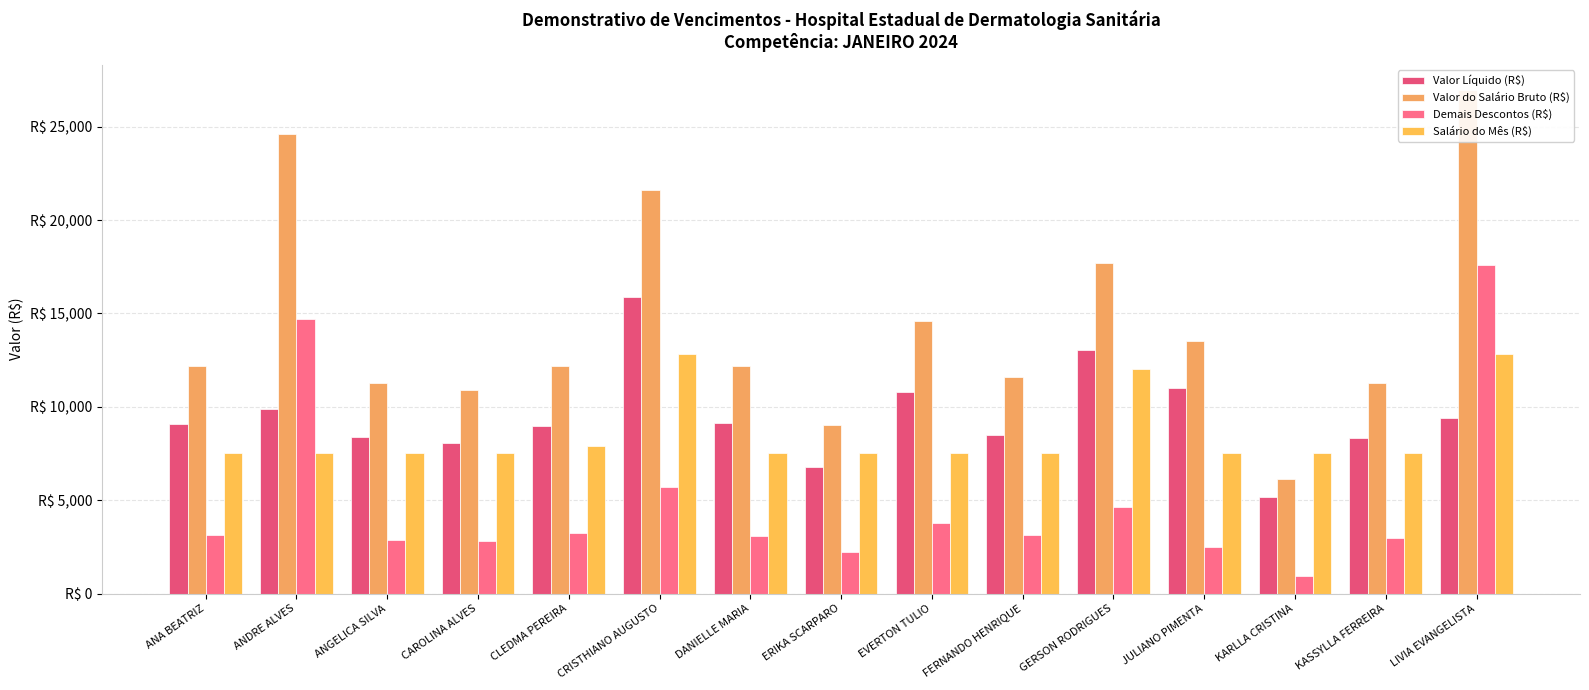

Which series has the largest range (max minus min)?

Valor do Salário Bruto (R$)